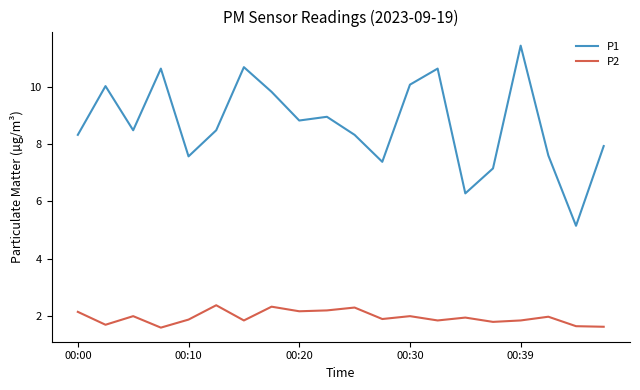

Which series has the largest total across all categories?

P1